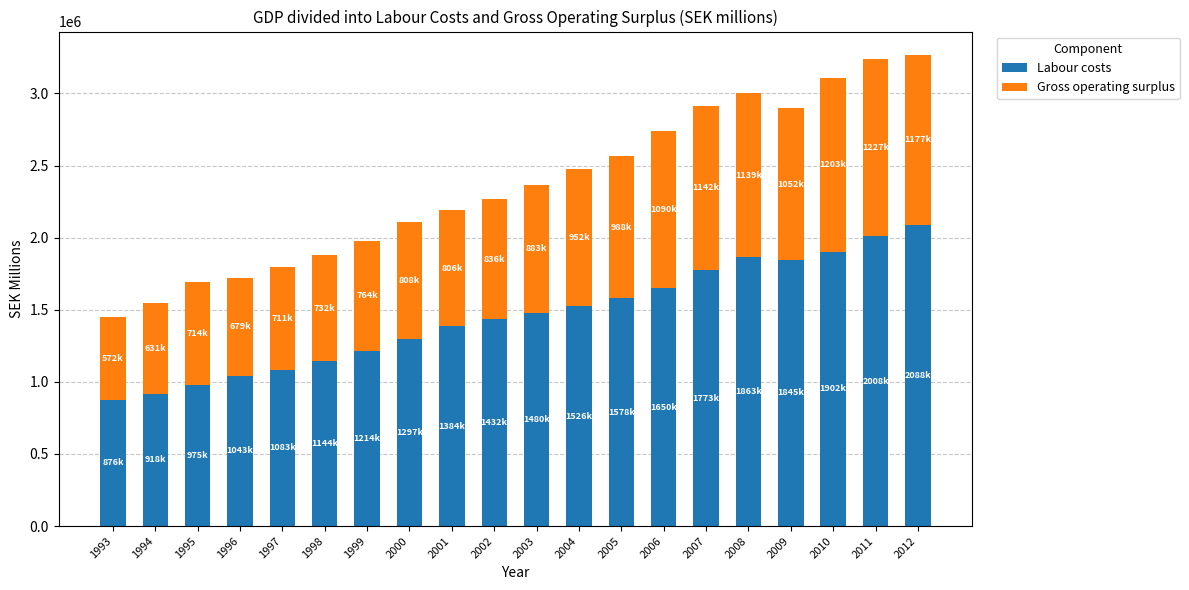

What is the total value across all series at 1997?

1794804